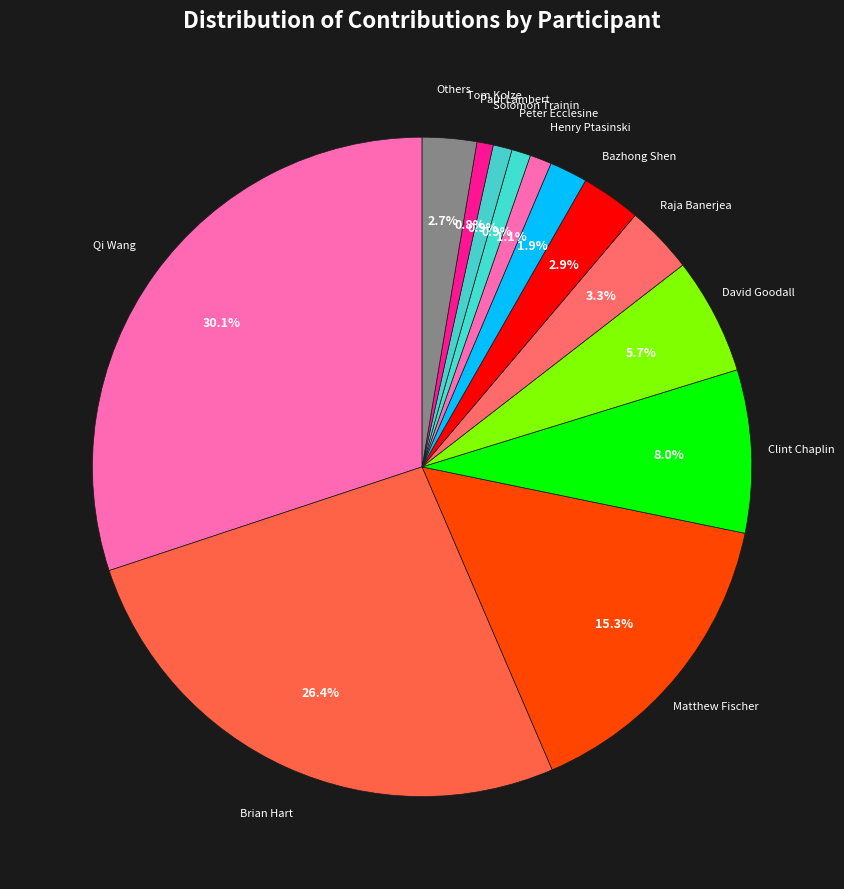

Between Solomon Trainin and David Goodall, which is larger?

David Goodall